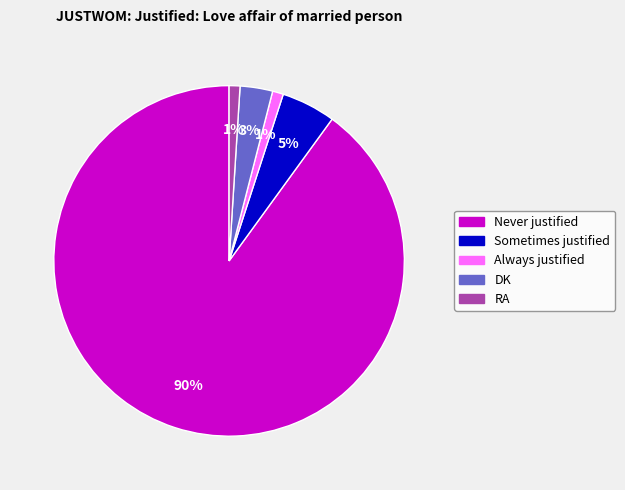

Does RA represent more than half of the total?

No